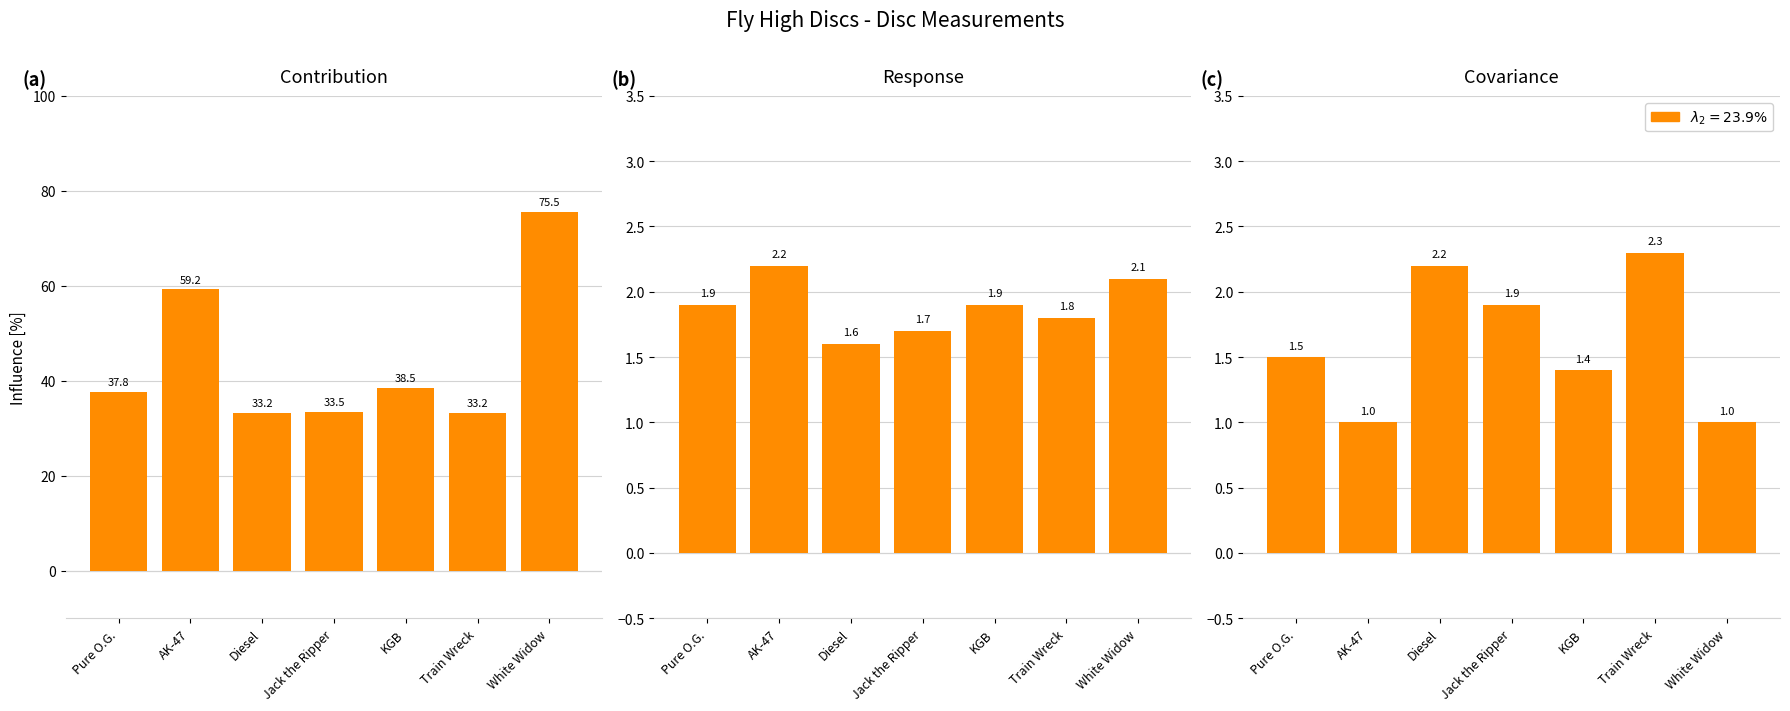

Is the value of Flexibility (kg) at White Widow greater than the value of Rim Thickness (cm) at Train Wreck?

Yes